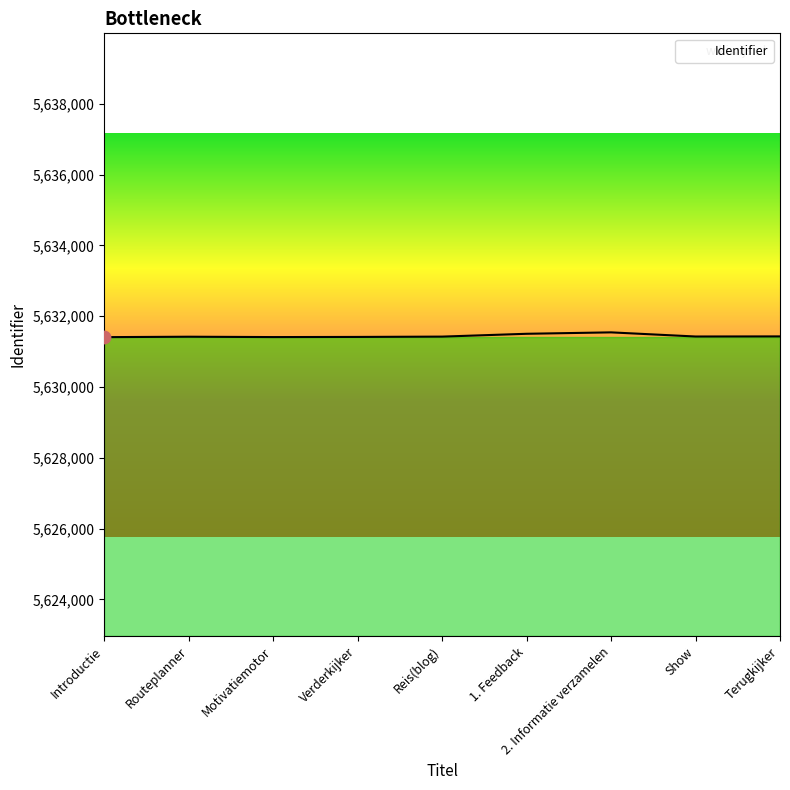

Approximately how many times larger is the value at Motivatiemotor compared to Routeplanner?

1.0